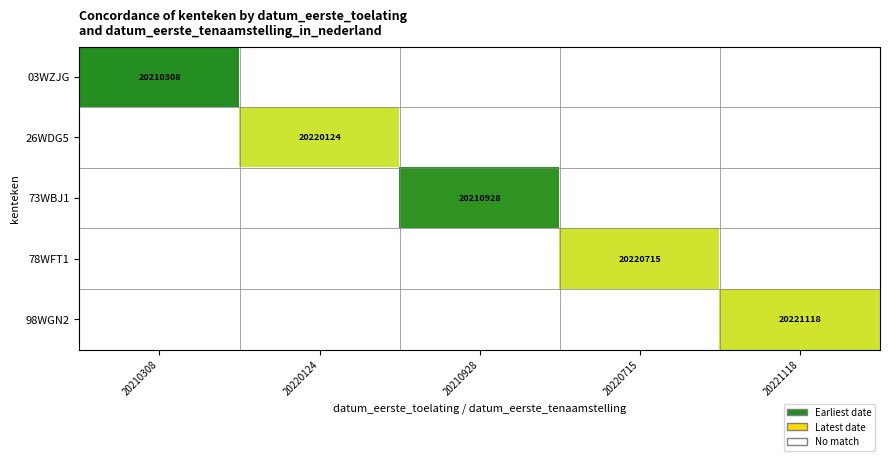

How many series are shown in this chart?

5